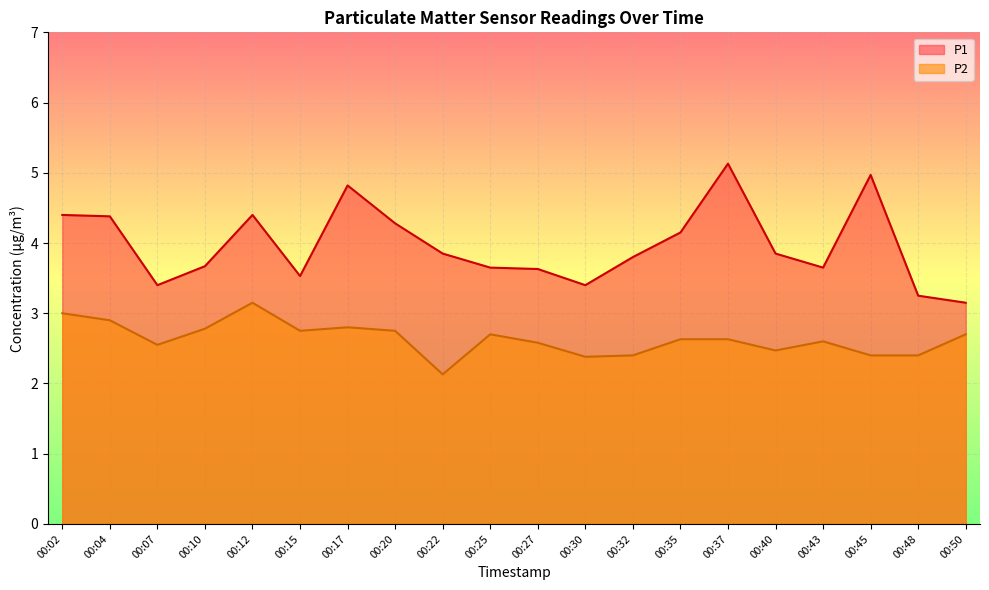

True or false: P2 and P1 intersect in this chart.

False